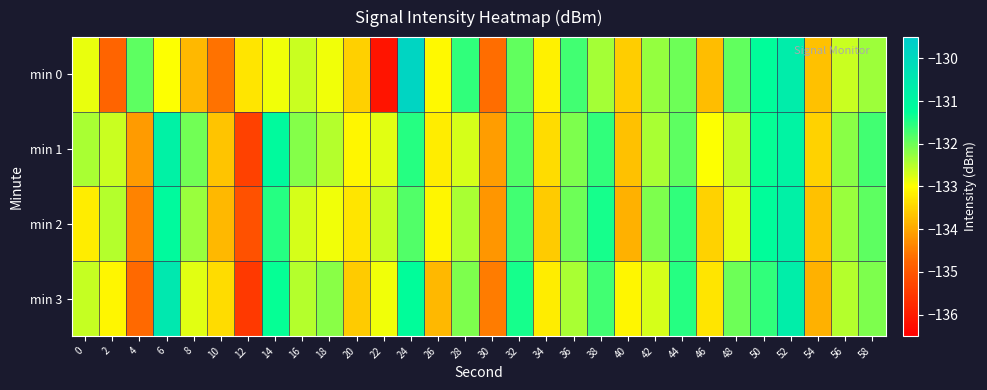

Reading left to right, extract all data points from this chart.

min 0: 0=-132.8	2=-134.8	4=-131.9	6=-133.0	8=-133.8	10=-134.6	12=-133.3	14=-132.9	16=-132.6	18=-132.9	20=-133.5	22=-136.1	24=-129.8	26=-133.1	28=-131.6	30=-134.7	32=-131.9	34=-133.1	36=-131.7	38=-132.4	40=-133.6	42=-132.3	44=-132.0	46=-133.7	48=-131.9	50=-131.2	52=-130.7	54=-133.7	56=-132.6	58=-132.3
min 1: 0=-132.4	2=-132.6	4=-134.1	6=-130.8	8=-132.0	10=-133.7	12=-135.4	14=-131.1	16=-132.2	18=-132.5	20=-133.1	22=-132.8	24=-131.5	26=-133.2	28=-132.7	30=-134.1	32=-131.8	34=-133.4	36=-132.1	38=-131.6	40=-133.7	42=-132.4	44=-131.9	46=-133.0	48=-132.6	50=-131.3	52=-130.9	54=-133.5	56=-132.2	58=-131.7
min 2: 0=-133.2	2=-132.5	4=-134.4	6=-131.1	8=-132.3	10=-133.8	12=-135.1	14=-131.5	16=-132.7	18=-132.9	20=-133.3	22=-132.6	24=-131.8	26=-133.1	28=-132.4	30=-134.2	32=-131.7	34=-133.6	36=-132.0	38=-131.4	40=-133.9	42=-132.1	44=-131.6	46=-133.5	48=-132.8	50=-131.2	52=-130.8	54=-133.7	56=-132.3	58=-131.9
min 3: 0=-132.6	2=-133.1	4=-134.7	6=-130.5	8=-132.8	10=-133.4	12=-135.5	14=-131.3	16=-132.5	18=-132.2	20=-133.6	22=-132.9	24=-131.2	26=-133.8	28=-132.1	30=-134.5	32=-131.4	34=-133.2	36=-132.4	38=-131.7	40=-133.1	42=-132.7	44=-131.5	46=-133.3	48=-132.0	50=-131.6	52=-130.7	54=-133.9	56=-132.5	58=-132.1